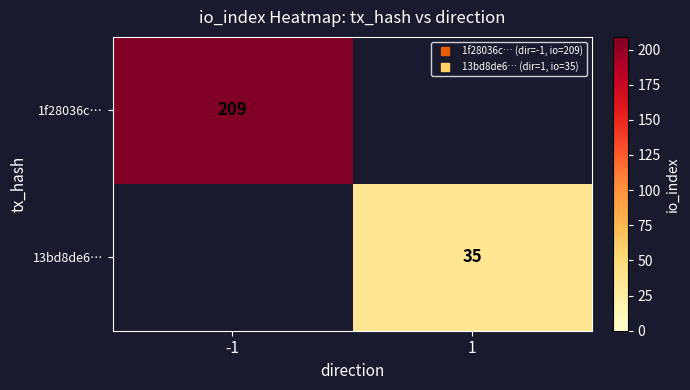

Which series changed the most between -1 and 1?

1f28036c…